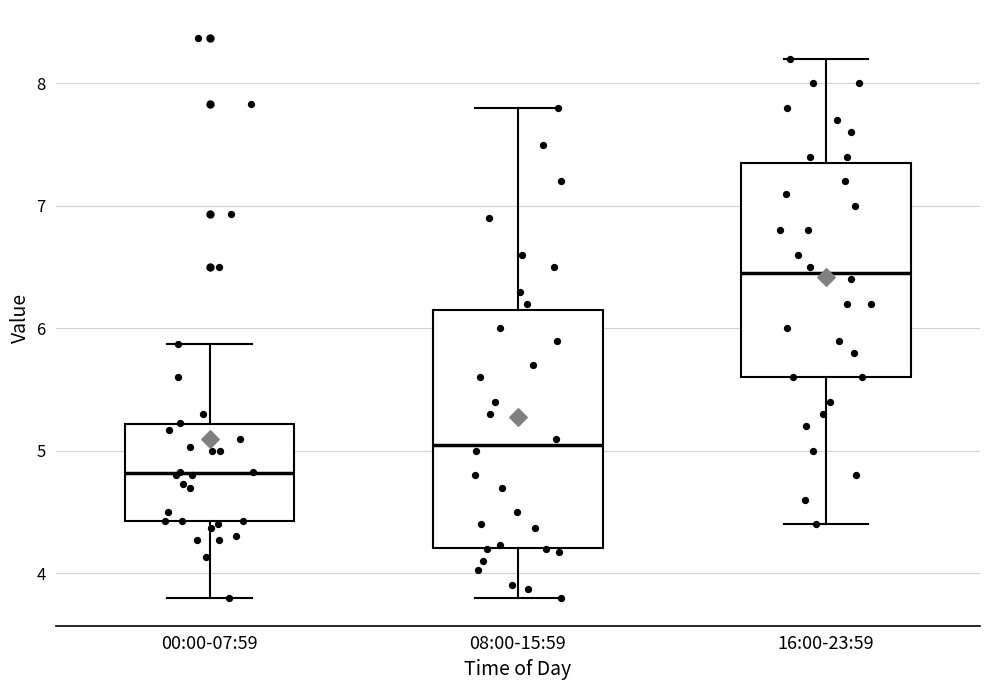

Reading left to right, transcribe this box plot: for each box, give where its median line is, the range the box spans, and where its two whiskers end, as read against the y-axis. The values are not printed on the chart, so give them approximately, as read against the axis.

00:00-07:59: median 4.8, box 4.4 to 5.2, whiskers 3.8 to 5.9
08:00-15:59: median 5.1, box 4.2 to 6.2, whiskers 3.8 to 7.8
16:00-23:59: median 6.5, box 5.6 to 7.4, whiskers 4.4 to 8.2